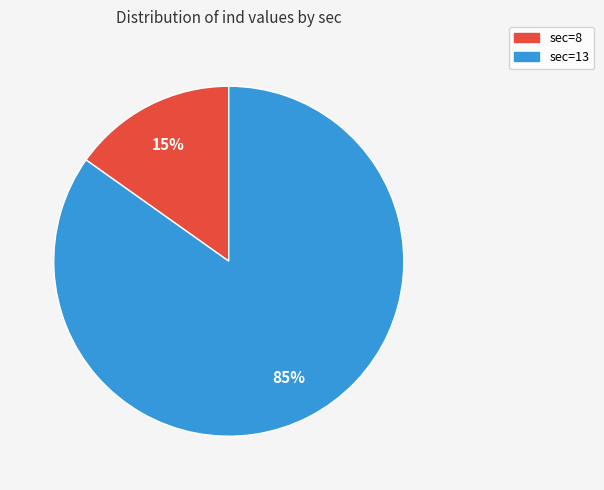

The sec=8 slice represents 25% of the pie. True or false?

False